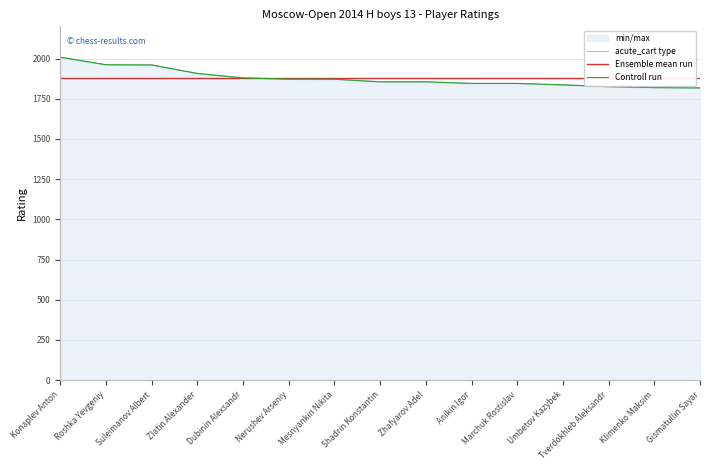

What is the label of the 4th point from the right?

Umbetov Kazybek